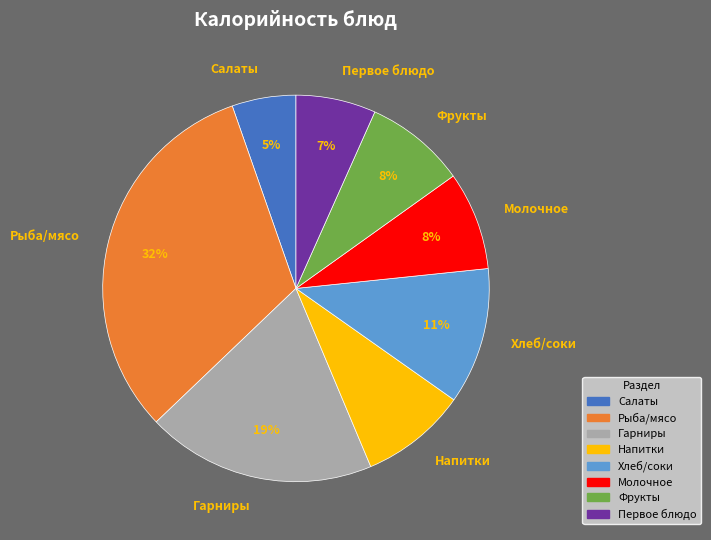

True or false: Молочное accounts for 1% of the total.

False